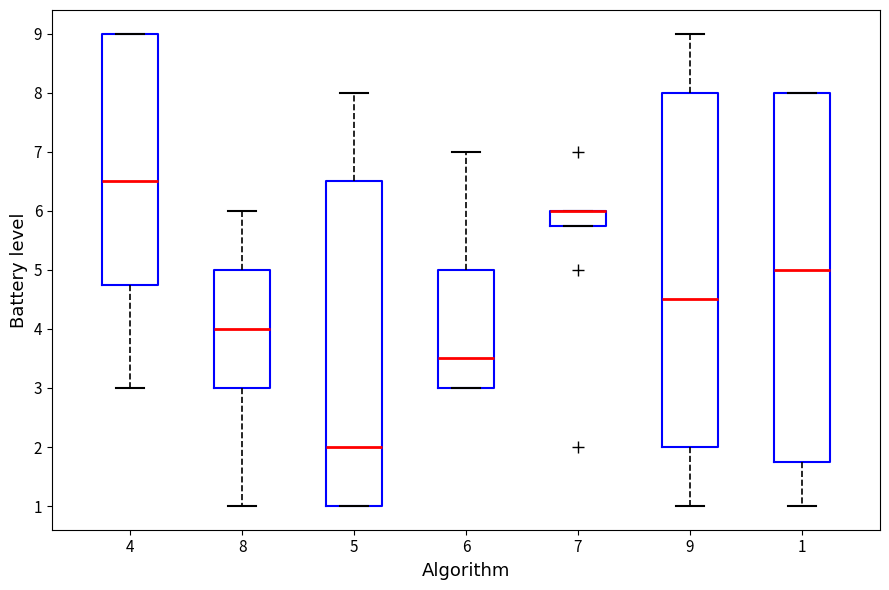

Which box is the tallest, from its lower edge to its upper edge?

1